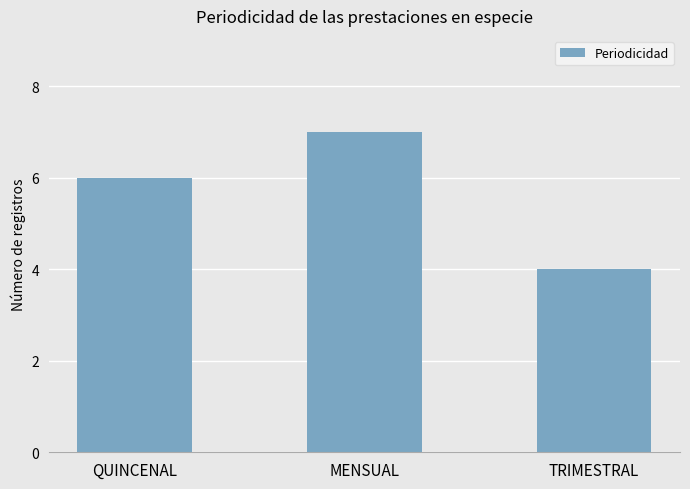

What is the label of the 3rd bar from the right?

QUINCENAL